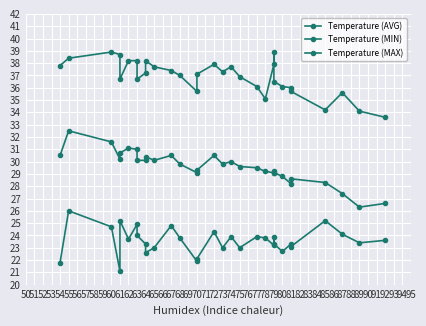

Reading right to left, what are all the values shown in this chart?

Temperature (AVG): 26.6	26.3	27.4	28.3	28.6	28.2	28.8	29.1	29.2	29.1	29.2	29.5	29.6	30.0	29.8	30.5	29.3	29.1	29.8	30.5	30.1	30.4	30.1	30.1	31.0	31.1	30.7	30.2	31.6	32.5	30.5
Temperature (MIN): 23.6	23.4	24.1	25.2	23.1	23.3	22.7	23.3	23.9	23.2	23.8	23.9	23.0	23.9	23.0	24.3	22.1	21.9	23.8	24.8	23.0	22.6	23.3	24.0	24.9	23.7	25.2	21.1	24.7	26.0	21.8
Temperature (MAX): 33.6	34.1	35.6	34.2	35.7	36.0	36.1	36.5	38.9	37.9	35.1	36.1	36.9	37.7	37.3	37.9	37.1	35.7	37.0	37.4	37.7	38.2	37.2	36.7	38.2	38.2	36.7	38.7	38.9	38.4	37.8